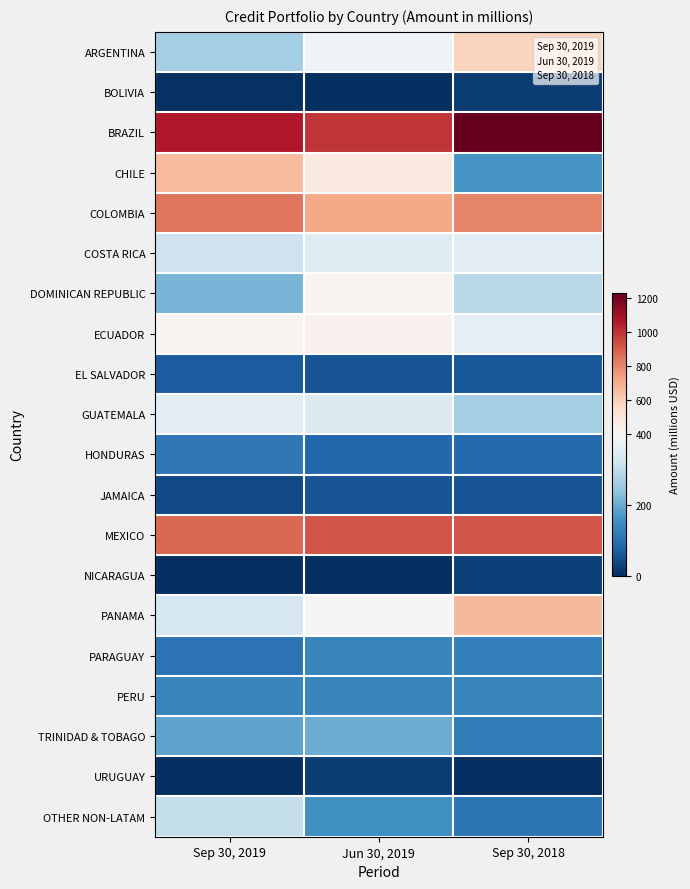

Rank the categories by BOLIVIA value from lowest to highest.

Jun 30, 2019, Sep 30, 2019, Sep 30, 2018